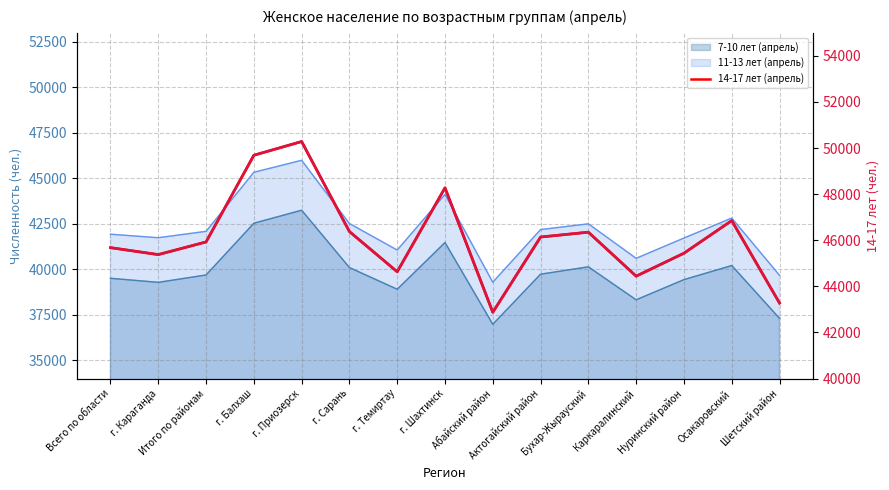

At which label does the data first exceed 45927?

г. Балхаш